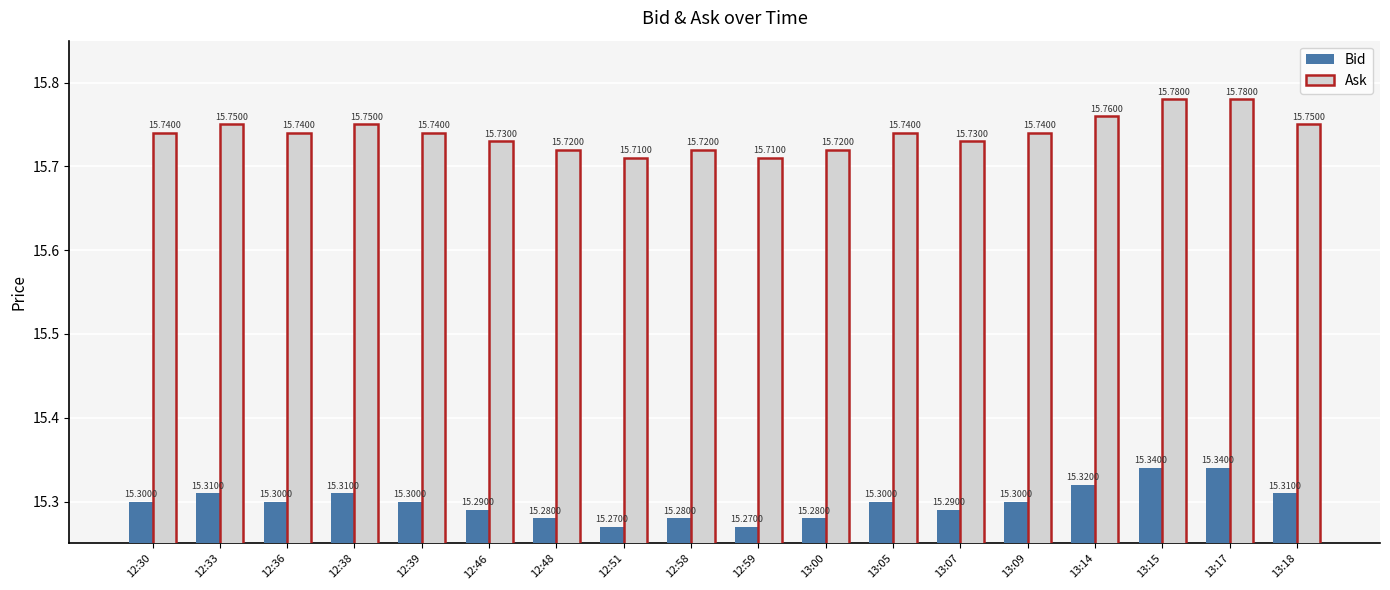

At 12:46, list the series in order from smallest to largest.

Bid, Ask